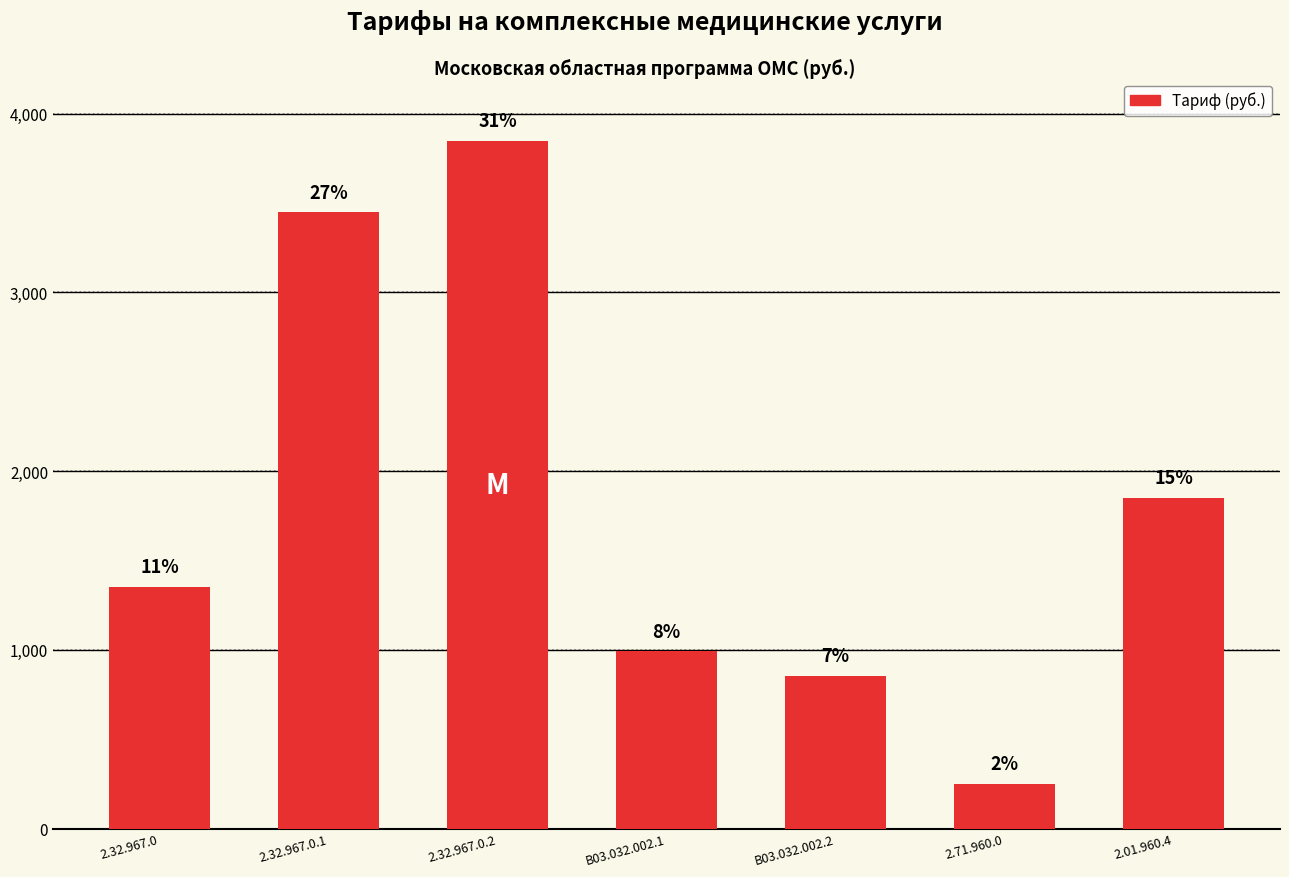

What is the change in value from 2.32.967.0.1 to B03.032.002.1?

-2456